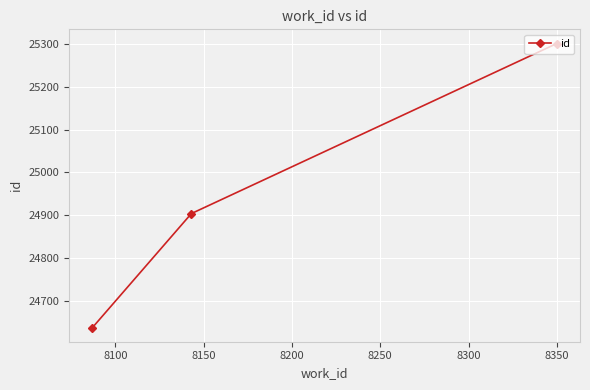

What is the value of the 2nd point from the left?

24904